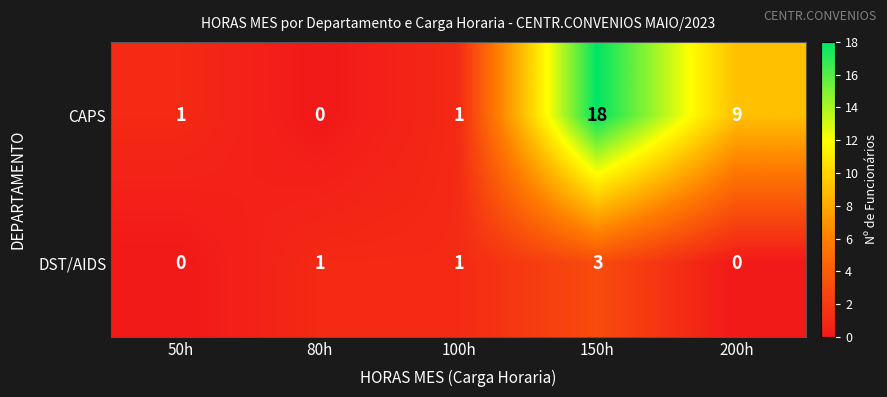

What is the difference between the maximum and minimum values in the DST/AIDS series?

3